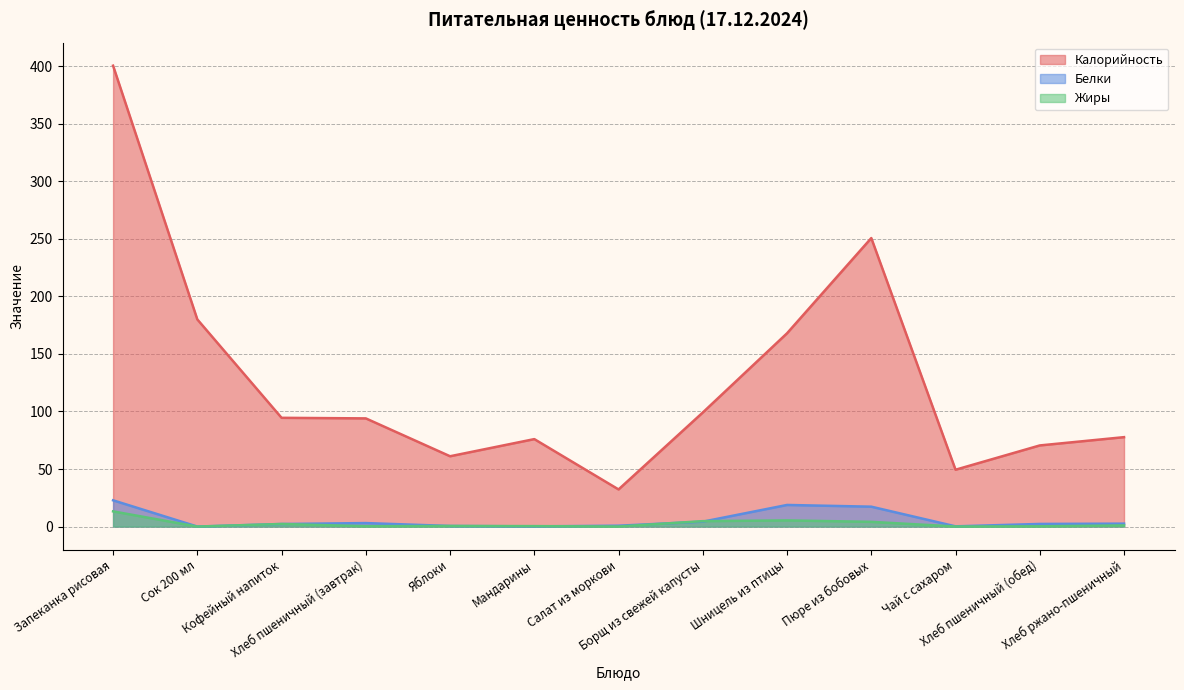

True or false: Жиры and Калорийность cross at least once.

False